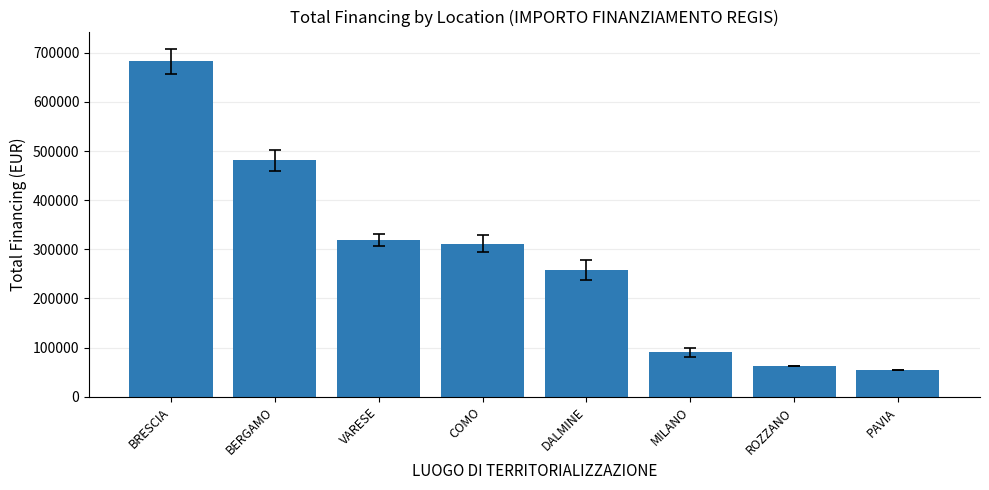

True or false: the data shows 715353.0 at BERGAMO.

False